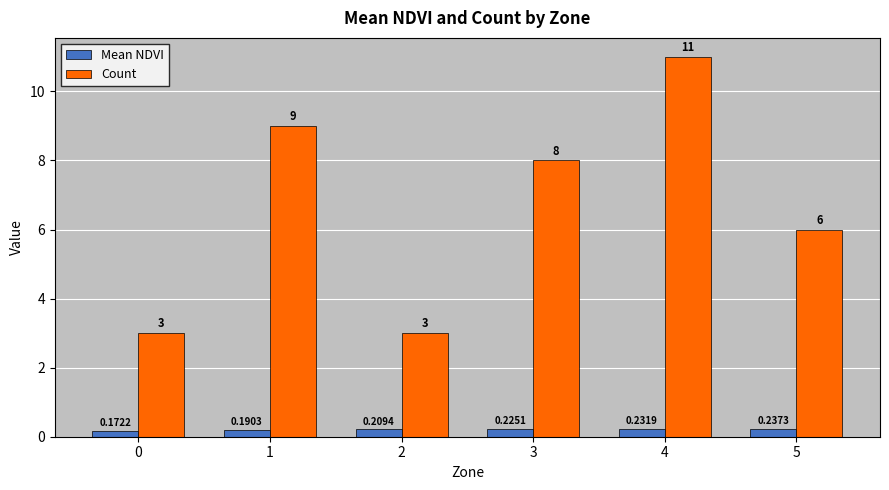

True or false: Count has a value of 2.1 at 2.

False